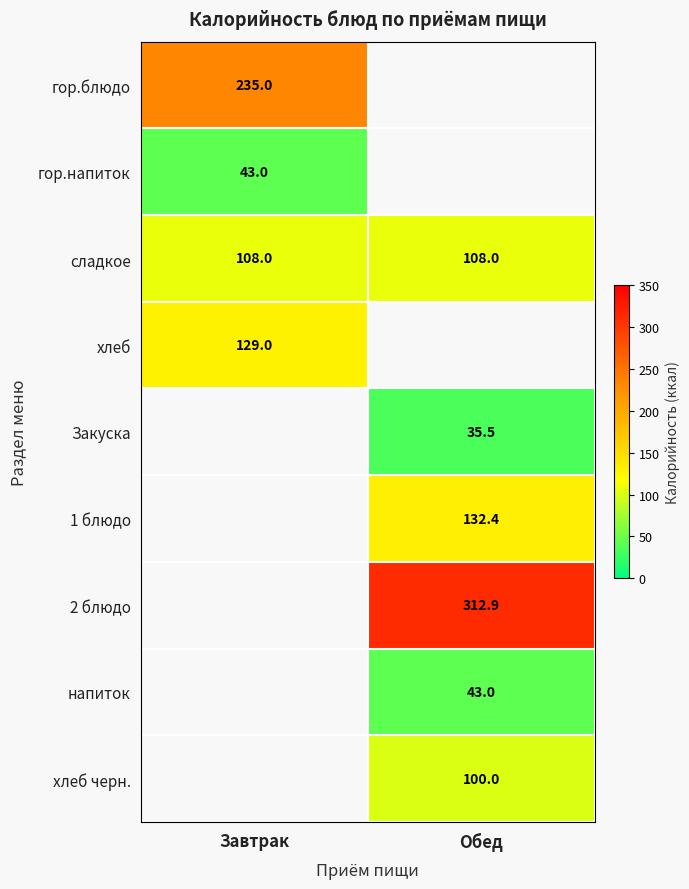

Is the value of хлеб черн. at Обед greater than the value of сладкое at Обед?

No